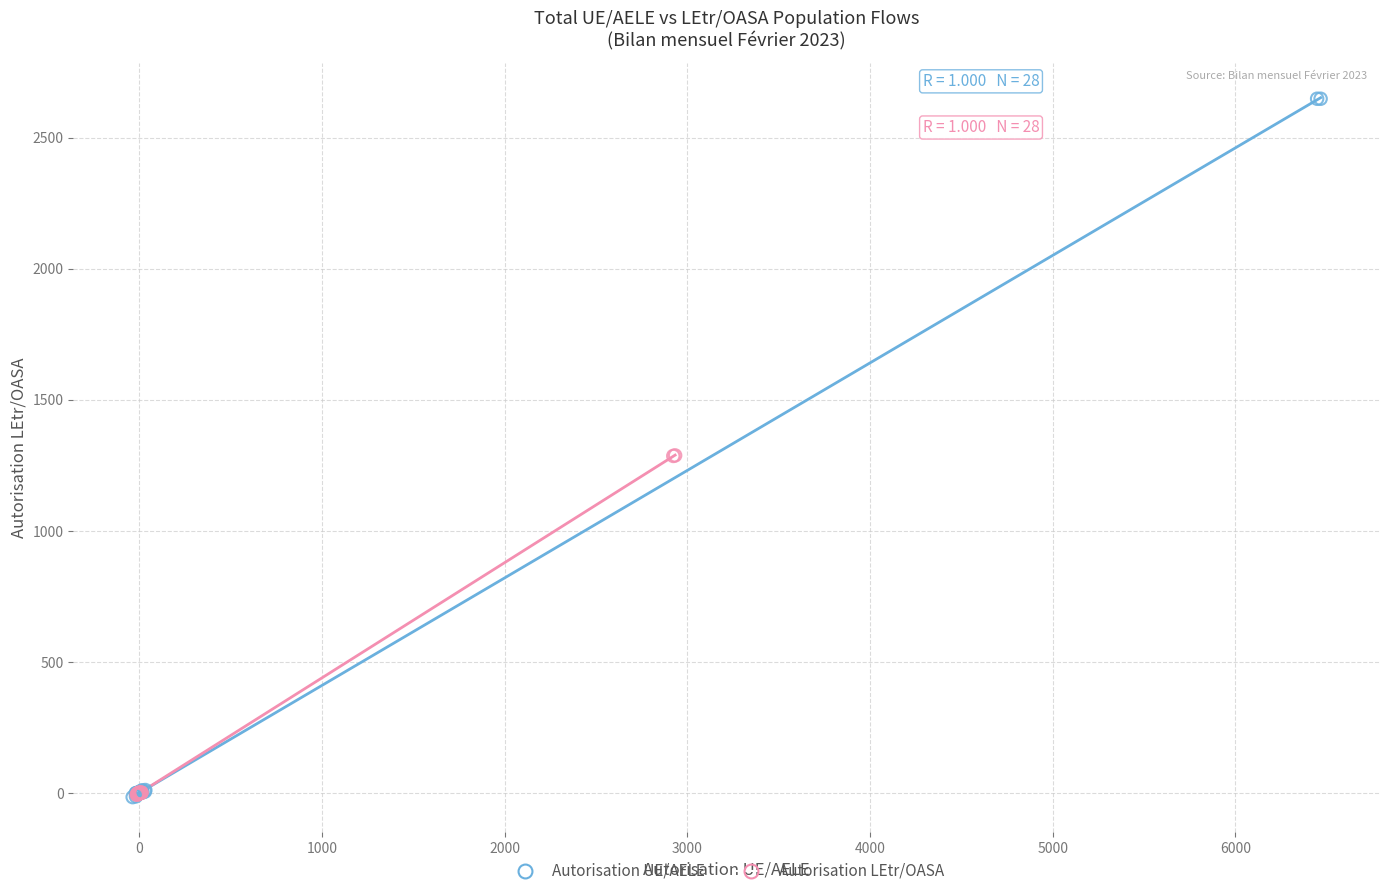

Which series contains the highest Y value?

Autorisation UE/AELE